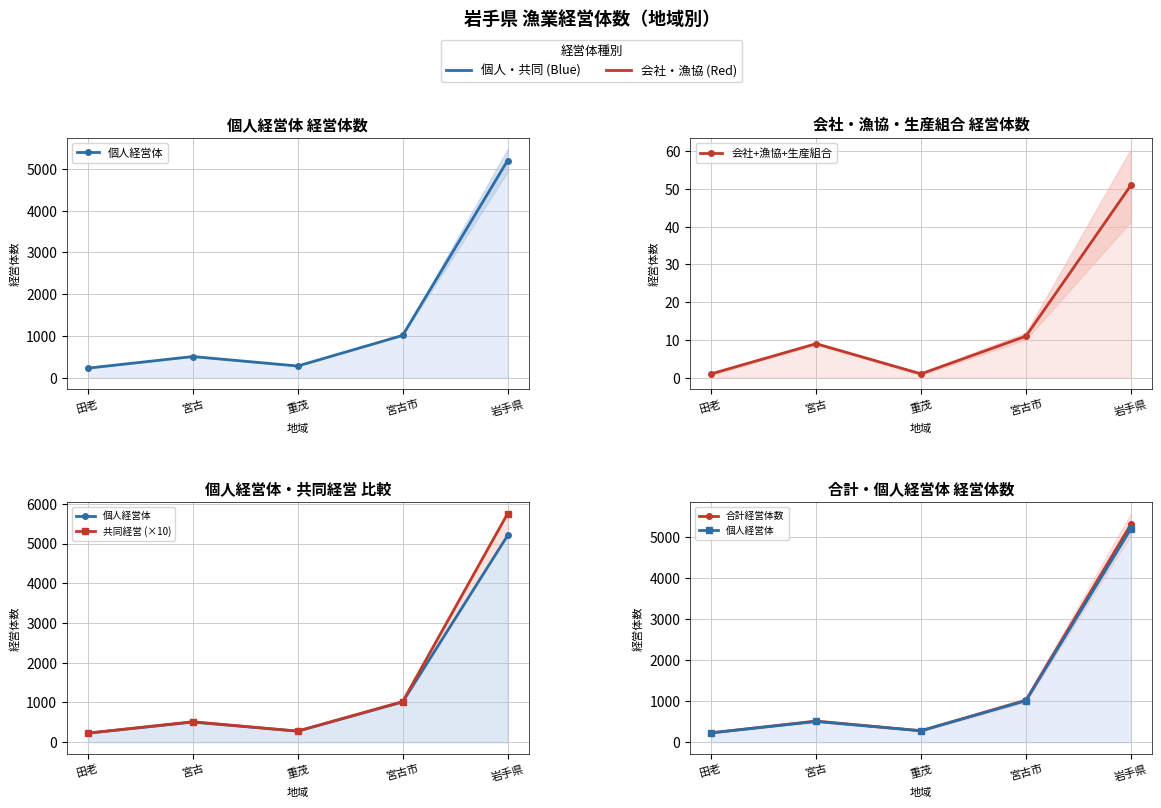

What is the spread (max minus min) of values at 宮古市?

1014